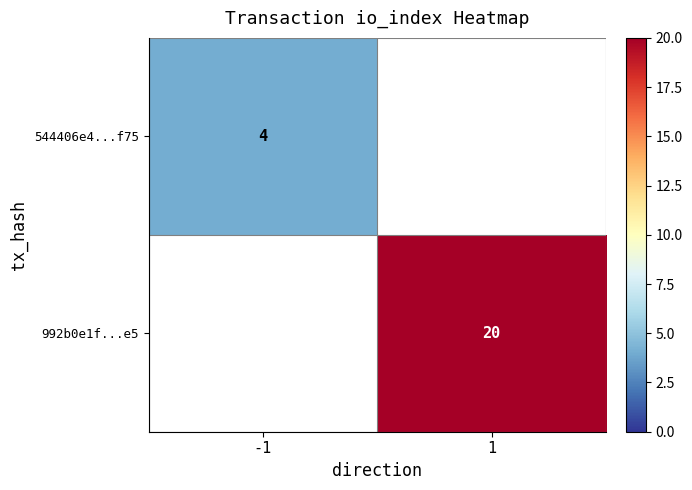

True or false: 544406e4...f75 has a value of 7 at -1.

False